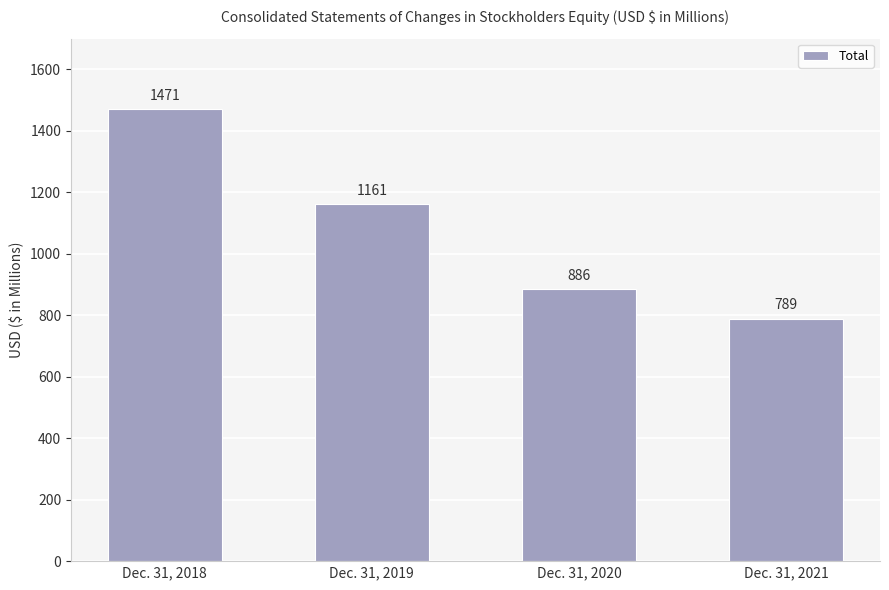

What is the difference between the values at Dec. 31, 2018 and Dec. 31, 2019?

310